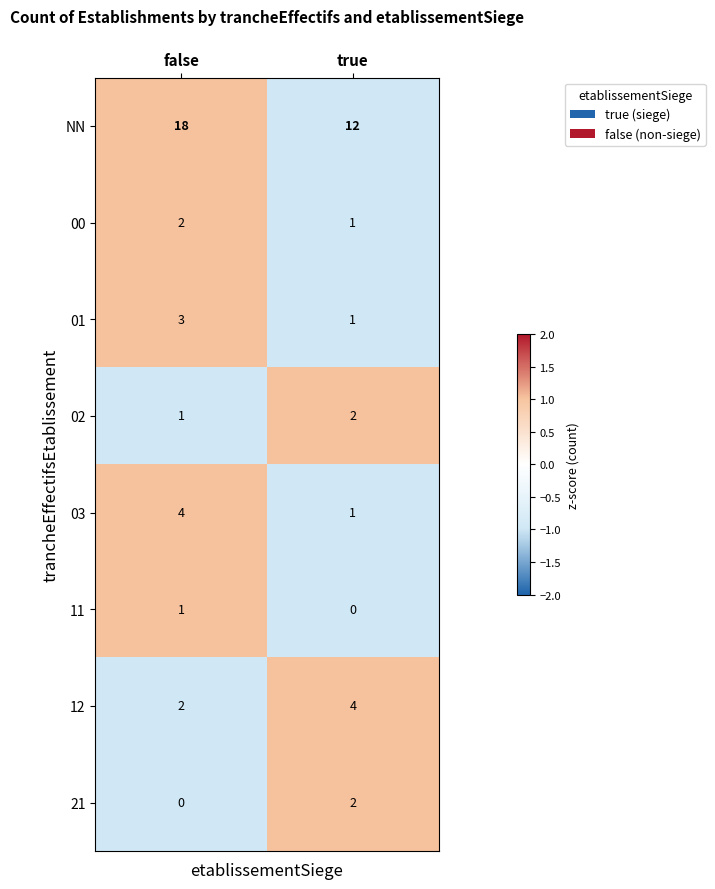

Reading left to right, what are all the values shown in this chart?

NN: false=18	true=12
00: false=2	true=1
01: false=3	true=1
02: false=1	true=2
03: false=4	true=1
11: false=1	true=0
12: false=2	true=4
21: false=0	true=2